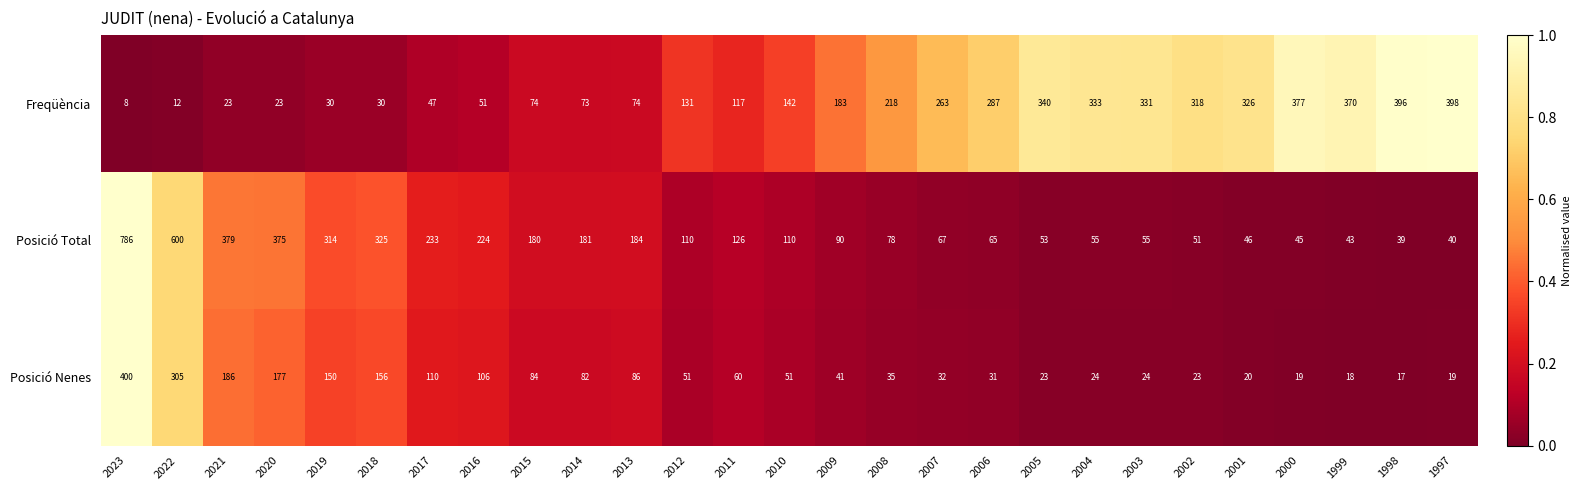

True or false: Freqüència has a value of 47 at 2017.

True